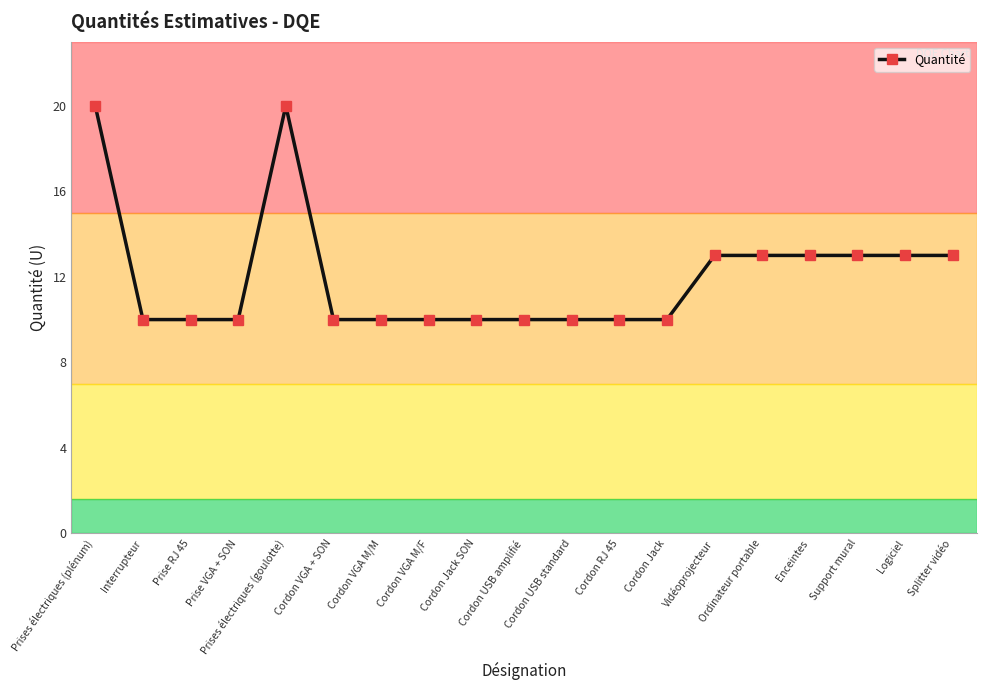

What is the average value?

12